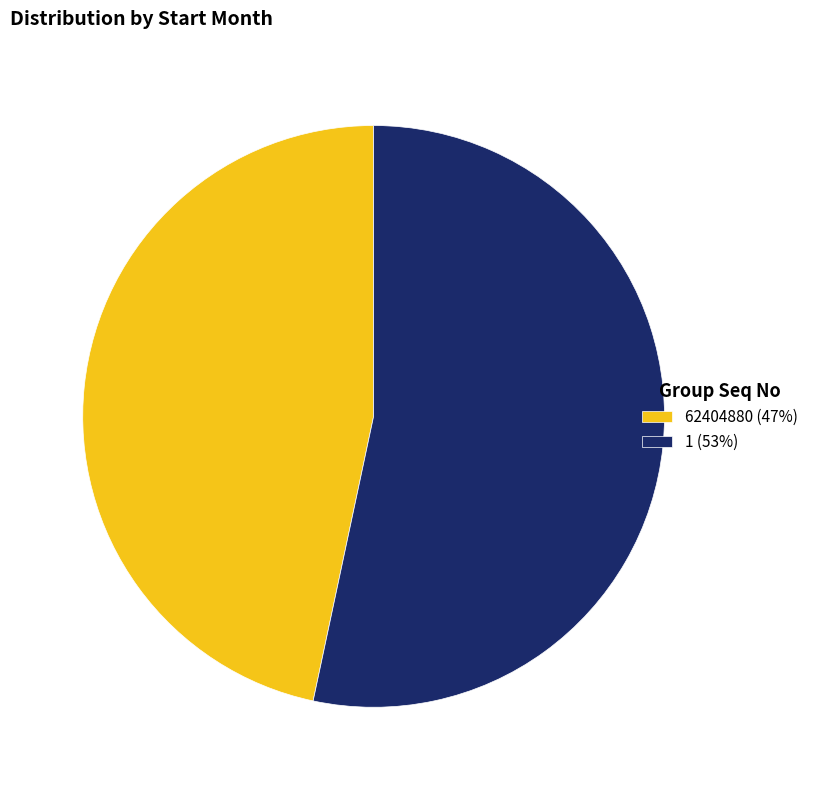

The 62404880 slice represents 47% of the pie. True or false?

True